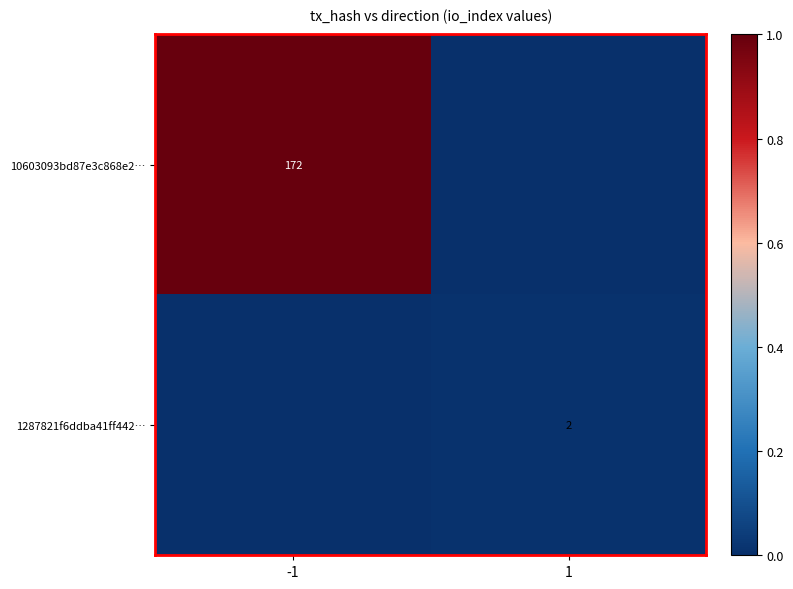

The value of 10603093bd87e3c868e2… at -1 is 295. True or false?

False